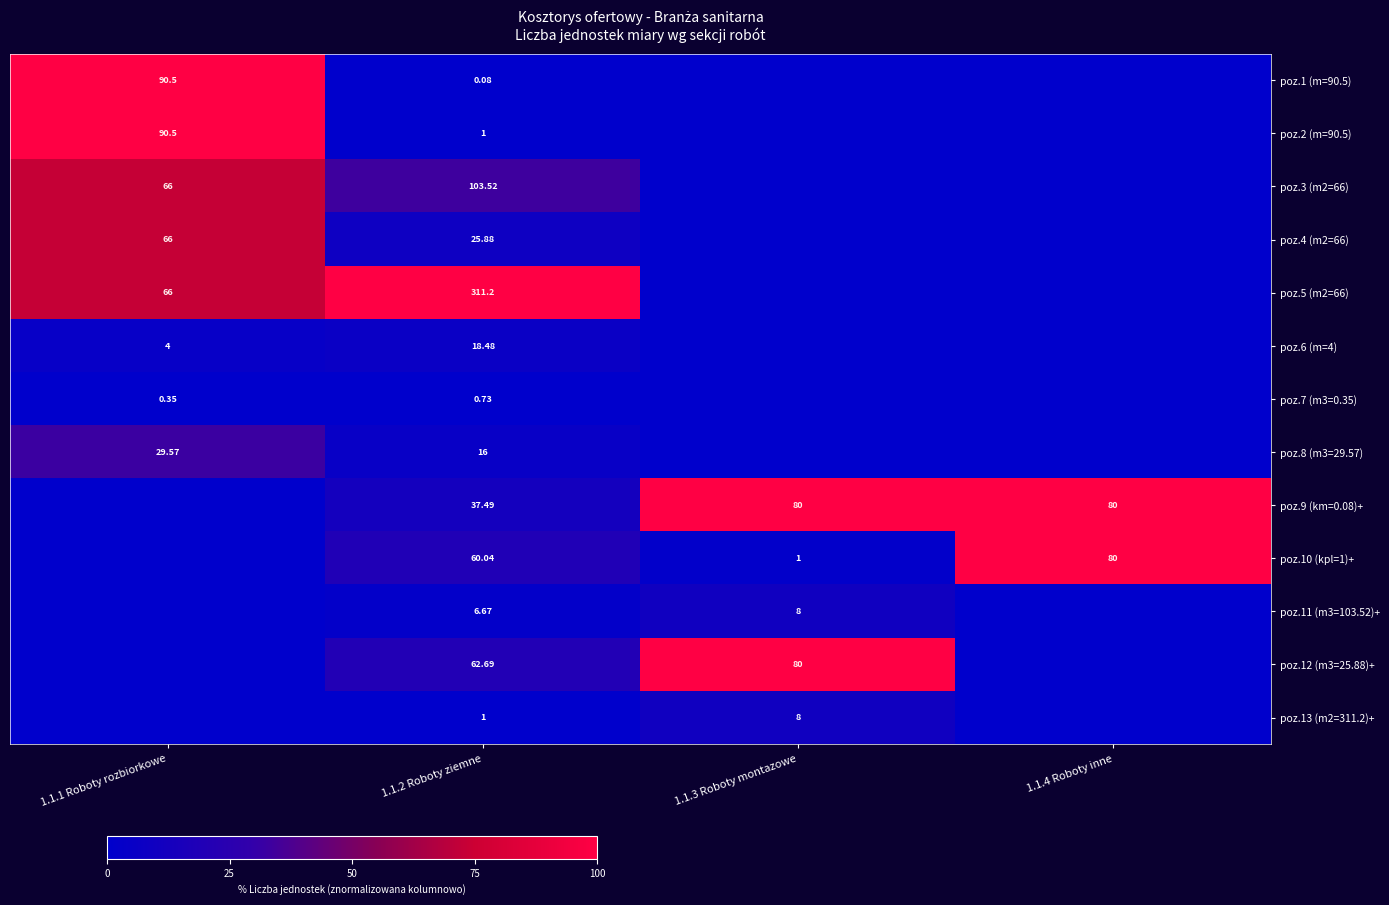

Is the value of poz.1 (m=90.5) at 1.1.1 Roboty rozbiorkowe greater than the value of poz.12 (m3=25.88)+ at 1.1.3 Roboty montazowe?

Yes